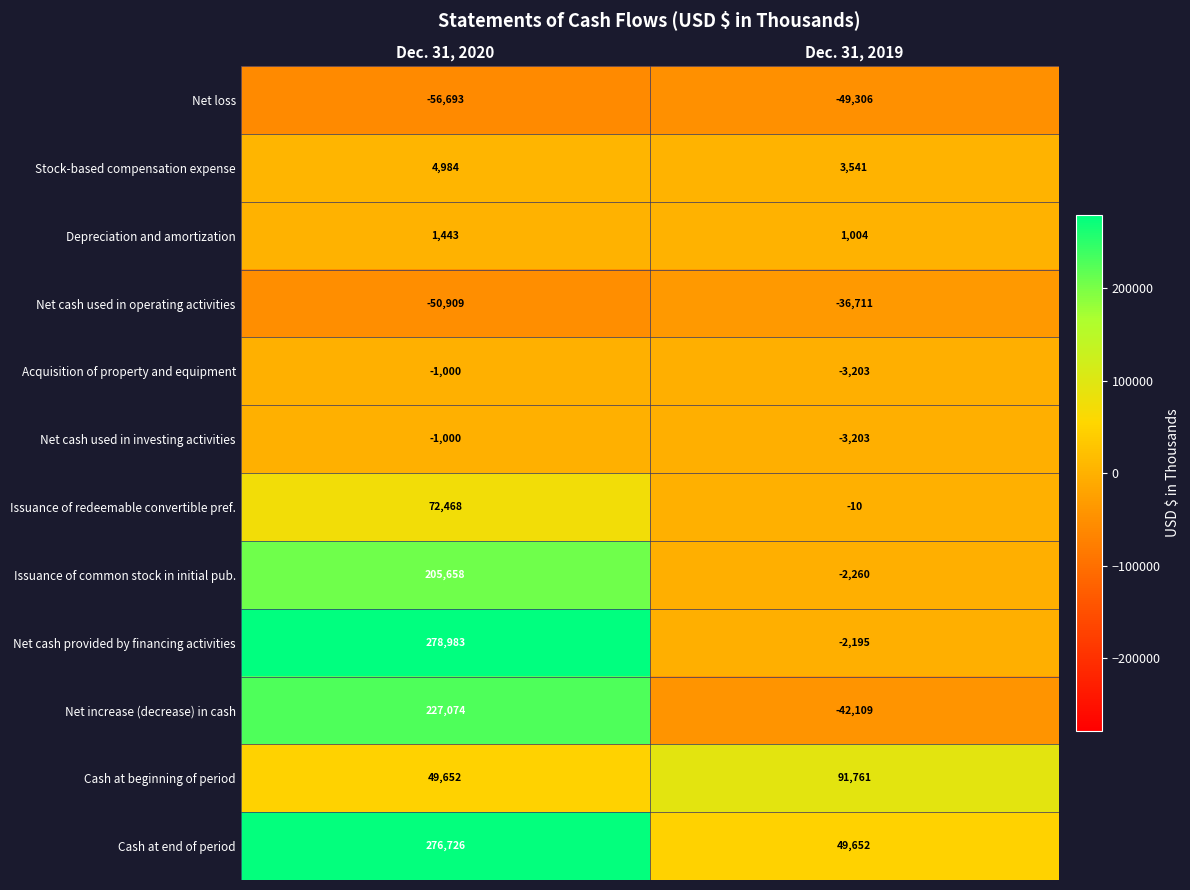

List the labels in order of Cash at beginning of period value, largest first.

Dec. 31, 2019, Dec. 31, 2020